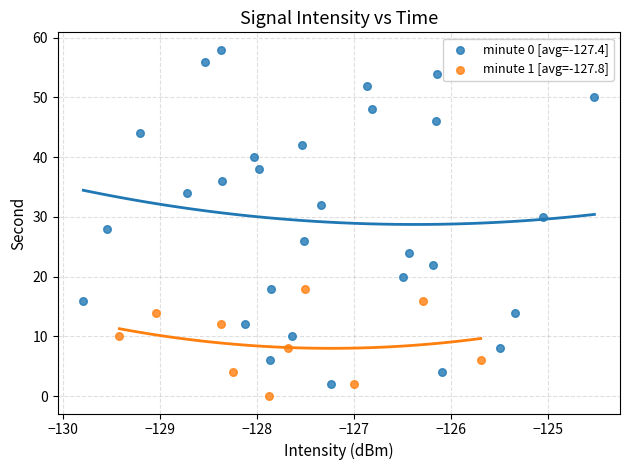

Which series has the widest spread of Y values?

minute 0 [avg=-127.4]